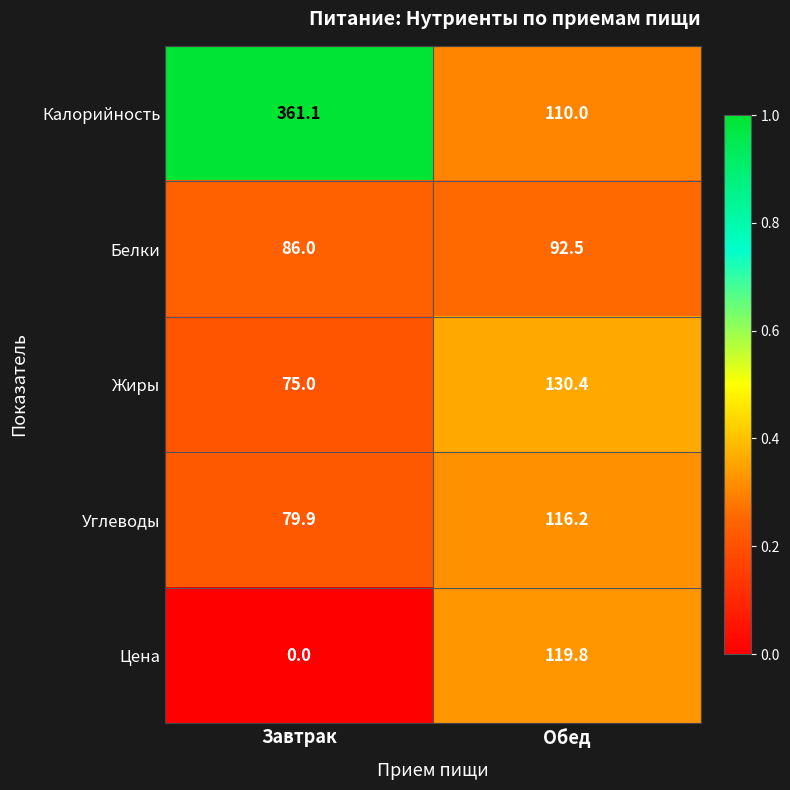

What is the total value across all series at Завтрак?

602.0